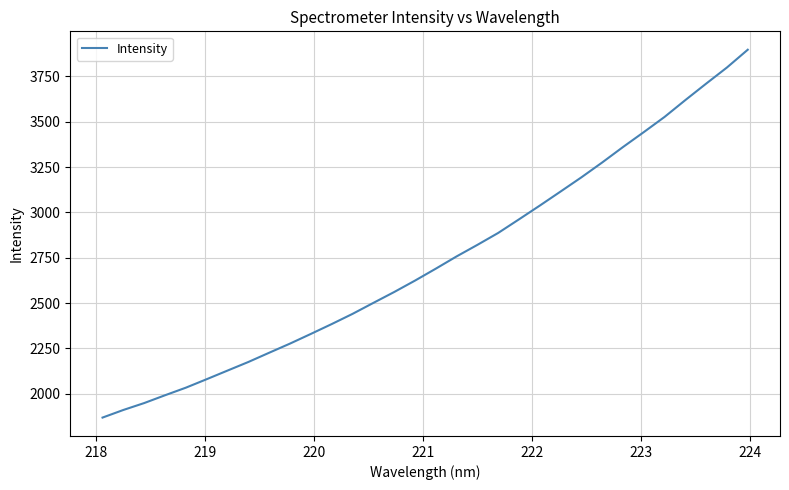

True or false: the data has more than 0 interior local peaks.

False